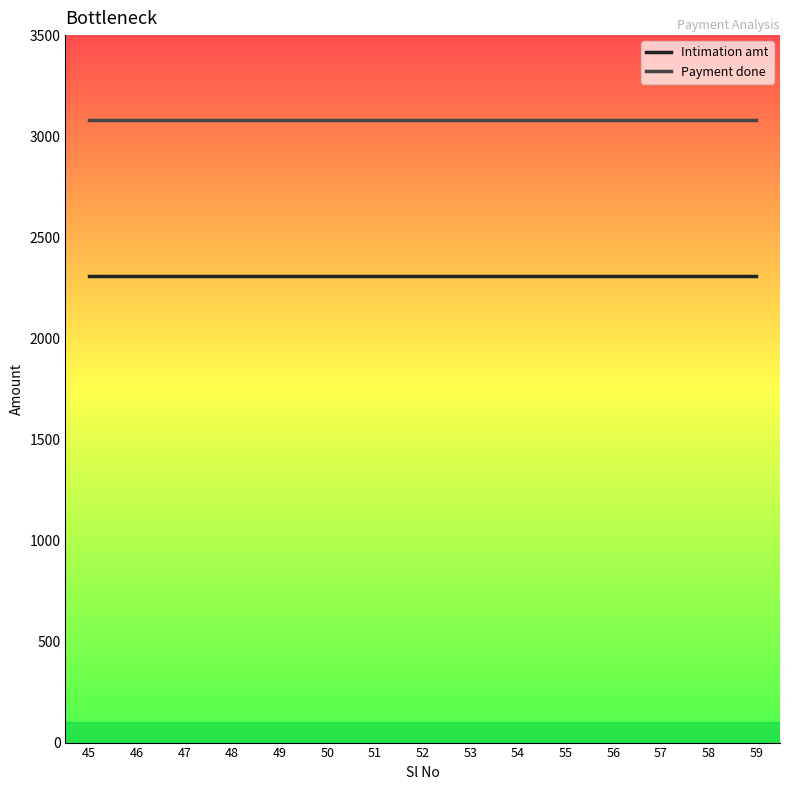

List the series in order of their peak value, highest first.

Payment done, Intimation amt